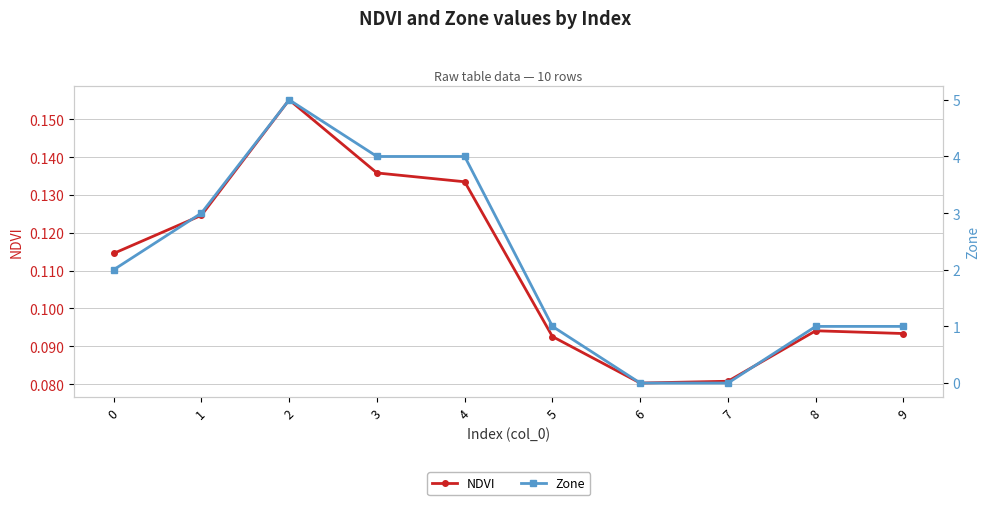

How many NDVI values are between 0 and 1?

10